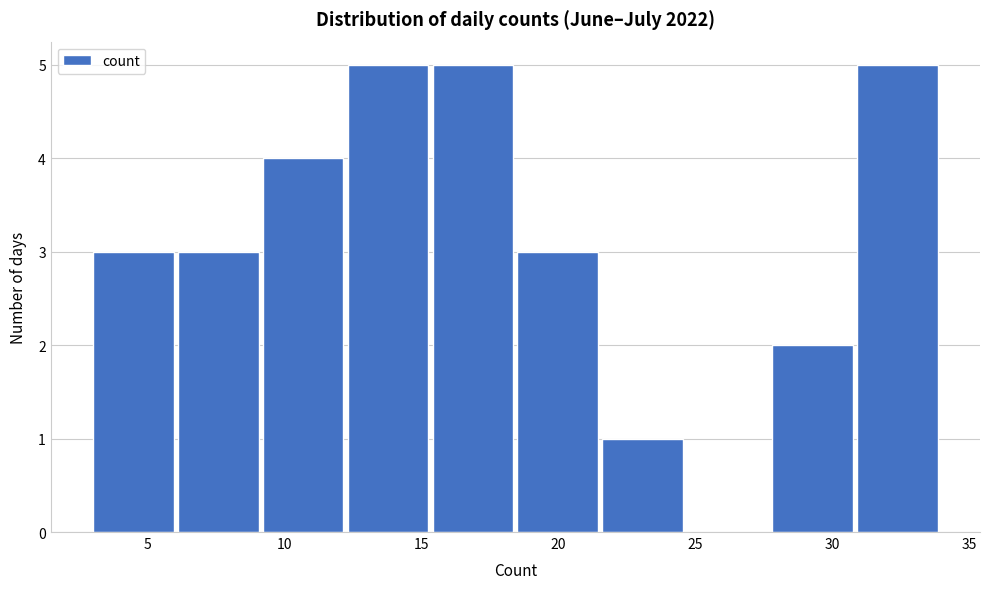

How tall is the bar that spans 18.5 to 21.6 on the x-axis? Neither the bar edges nor the heights are printed on the chart, so give them approximately, as read against the axes.

3